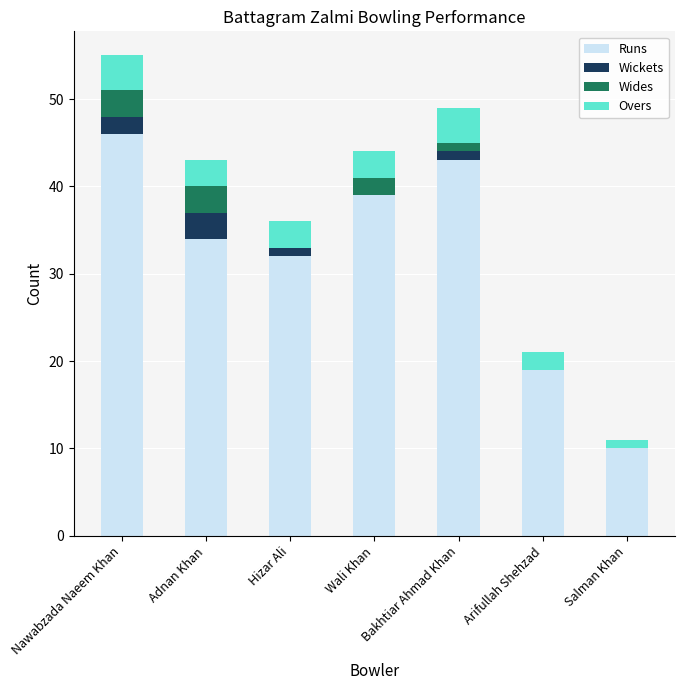

How many data points does each series have?

7